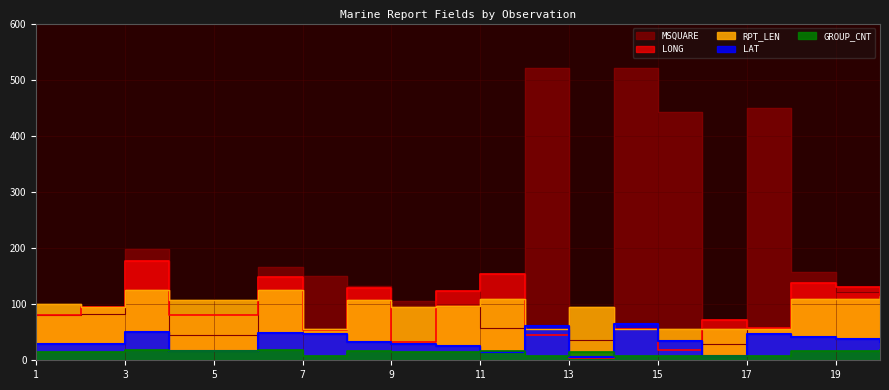

List the series in order of their peak value, lowest first.

GROUP_CNT, LAT, RPT_LEN, LONG, MSQUARE